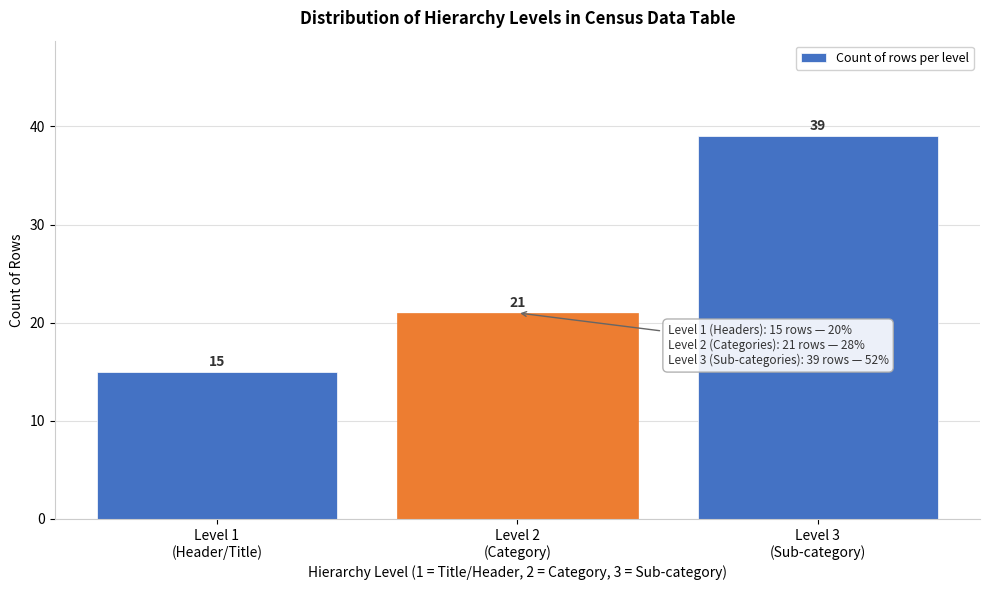

Reading left to right, what are all the values shown in this chart?

15	21	39